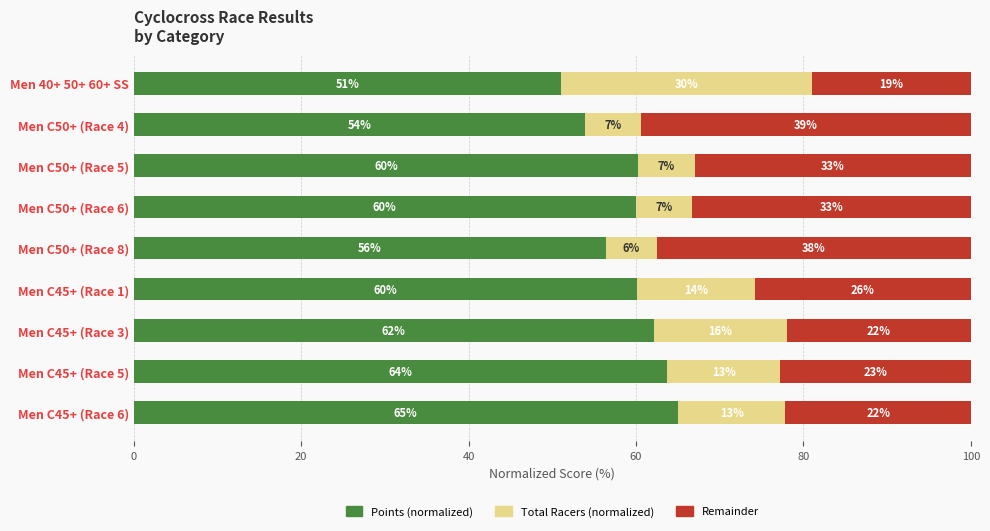

True or false: Points (normalized) has a value of 15.1 at Men C45+ (Race 5).

False